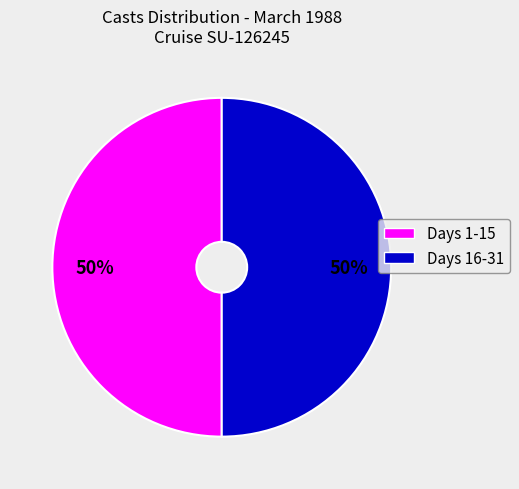

To the nearest percent, what is the average slice percentage?

50%